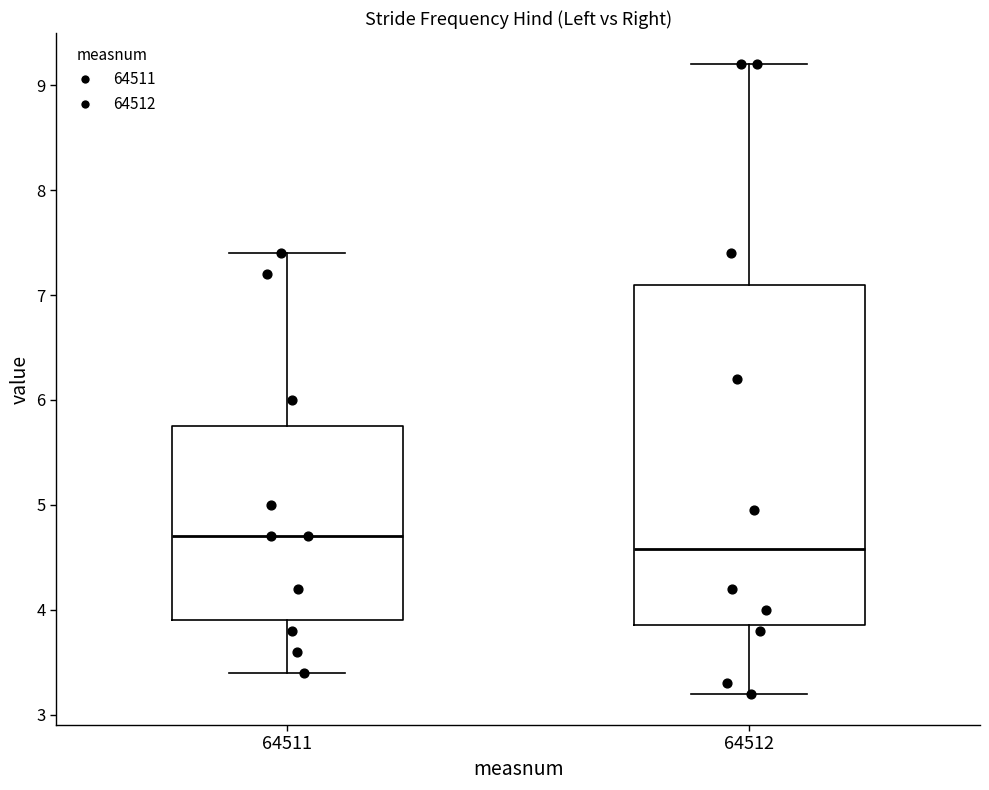

Reading left to right, transcribe this box plot: for each box, give where its median line is, the range the box spans, and where its two whiskers end, as read against the y-axis. The values are not printed on the chart, so give them approximately, as read against the axis.

64511: median 4.7, box 3.9 to 5.8, whiskers 3.4 to 7.4
64512: median 4.6, box 3.9 to 7.1, whiskers 3.2 to 9.2